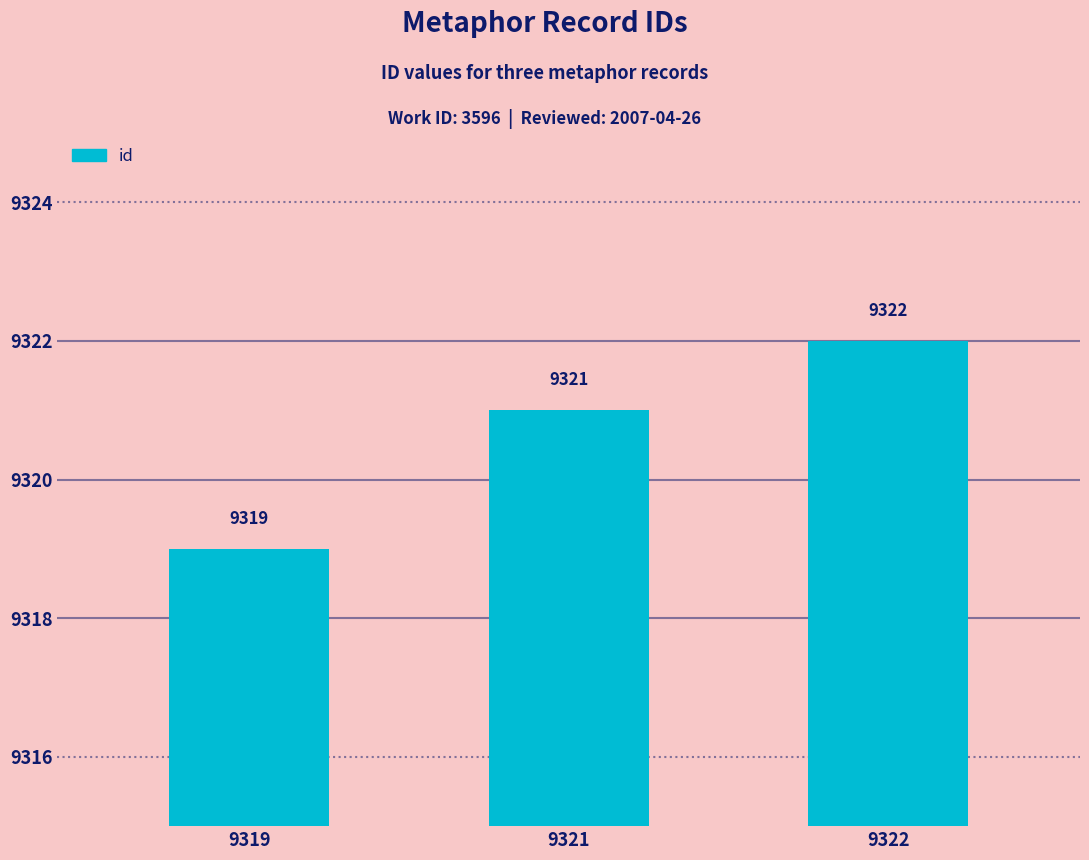

What is the value of the 2nd bar from the left?

9321